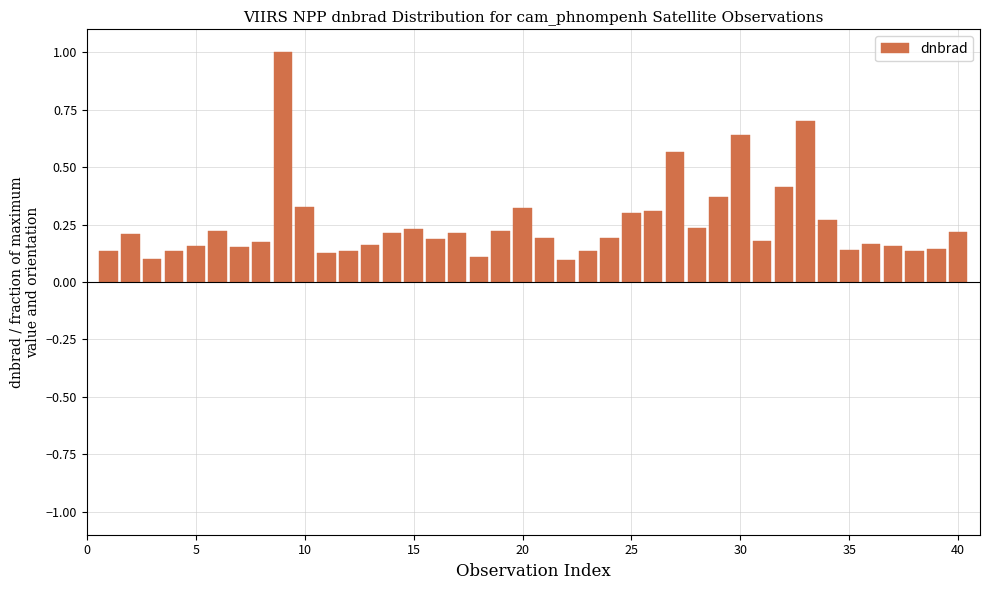

How many data points does each series have?

40